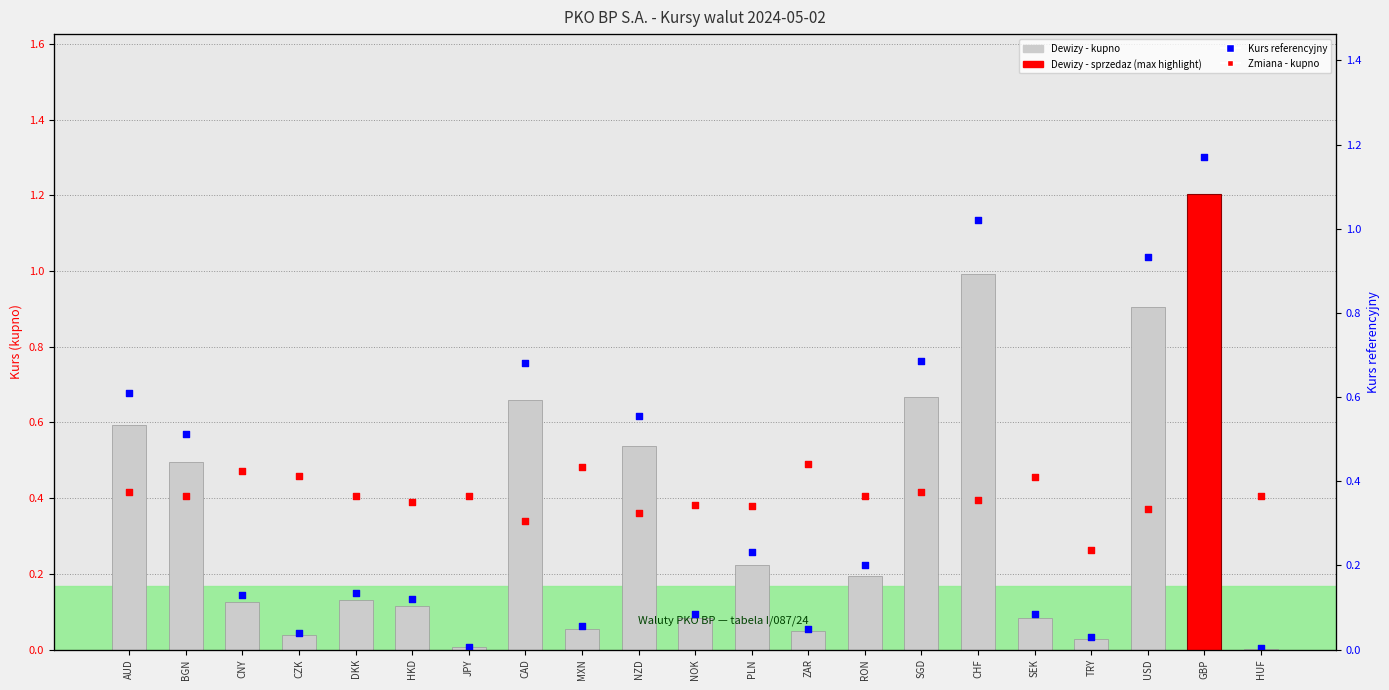

Which series has the widest spread of Y values?

Kurs referencyjny